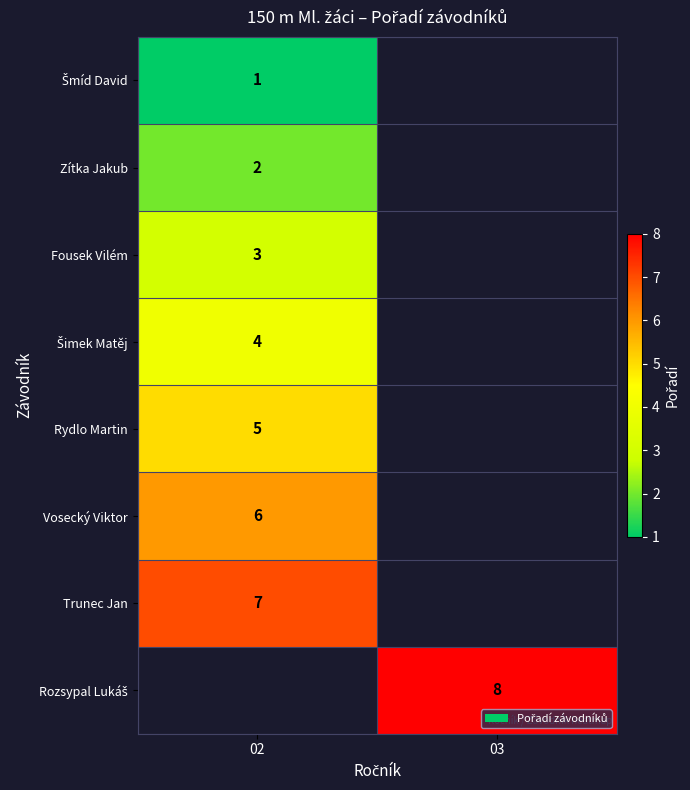

Is the value of Rydlo Martin at 02 greater than the value of Fousek Vilém at 02?

Yes